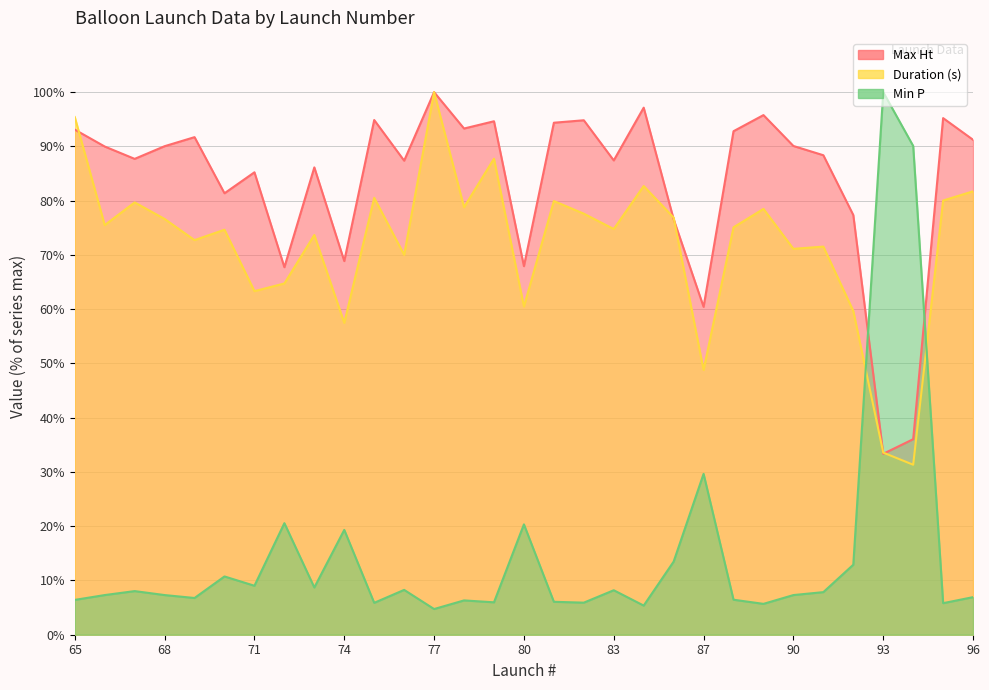

Is it true that Min P equals 5.7 at 89?

True